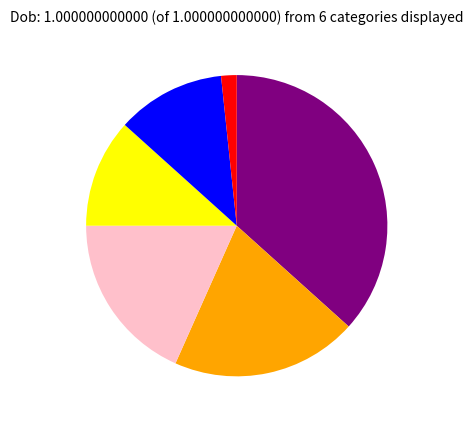

Is there any slice that represents more than half of the pie?

No